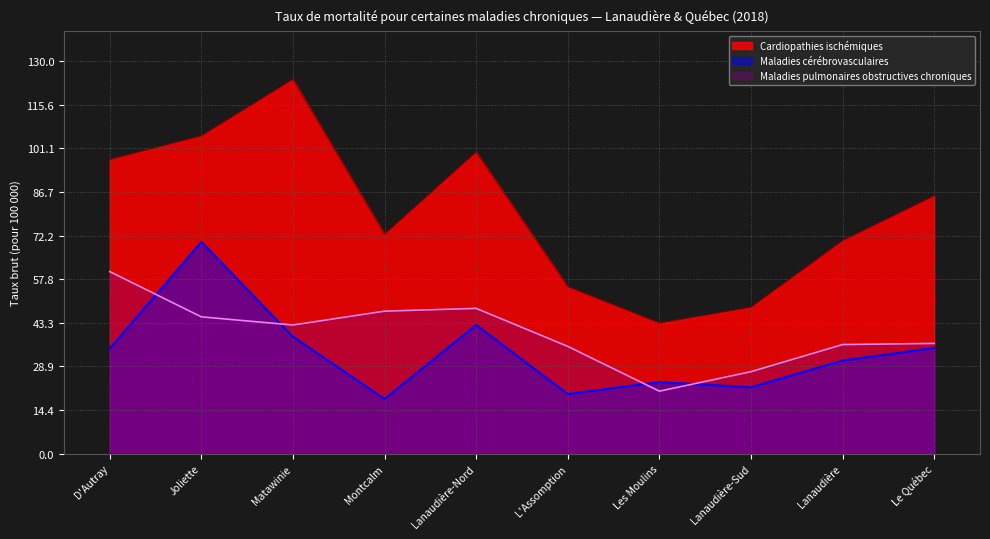

Between Lanaudière-Nord and Lanaudière-Sud, which series saw the biggest shift?

Cardiopathies ischémiques